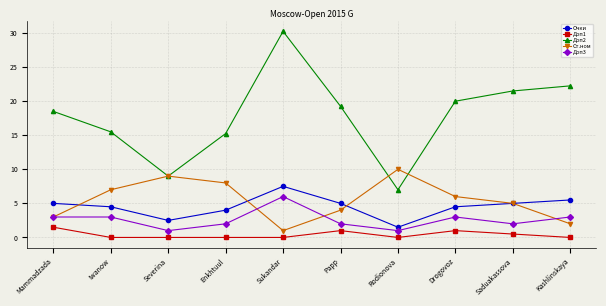

Which series has the largest range (max minus min)?

Доп2